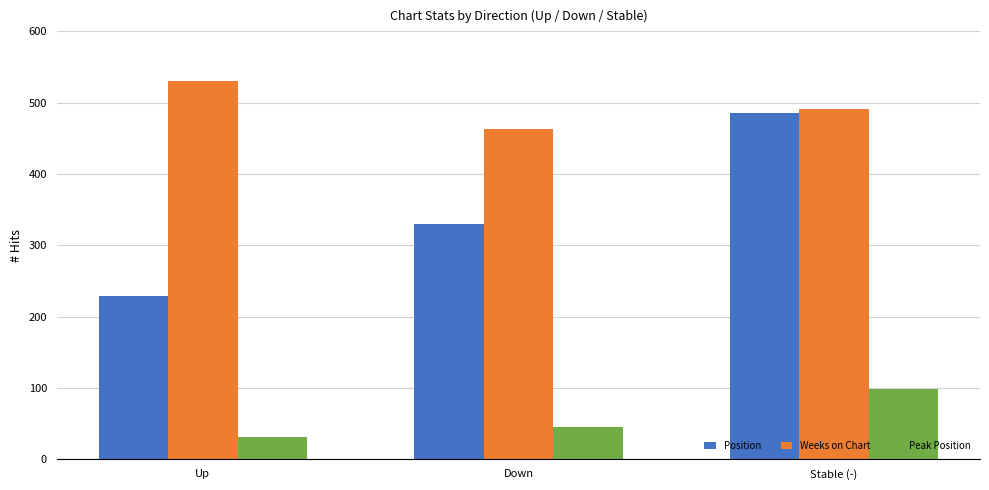

What are all the series names shown in the legend?

Position, Weeks on Chart, Peak Position